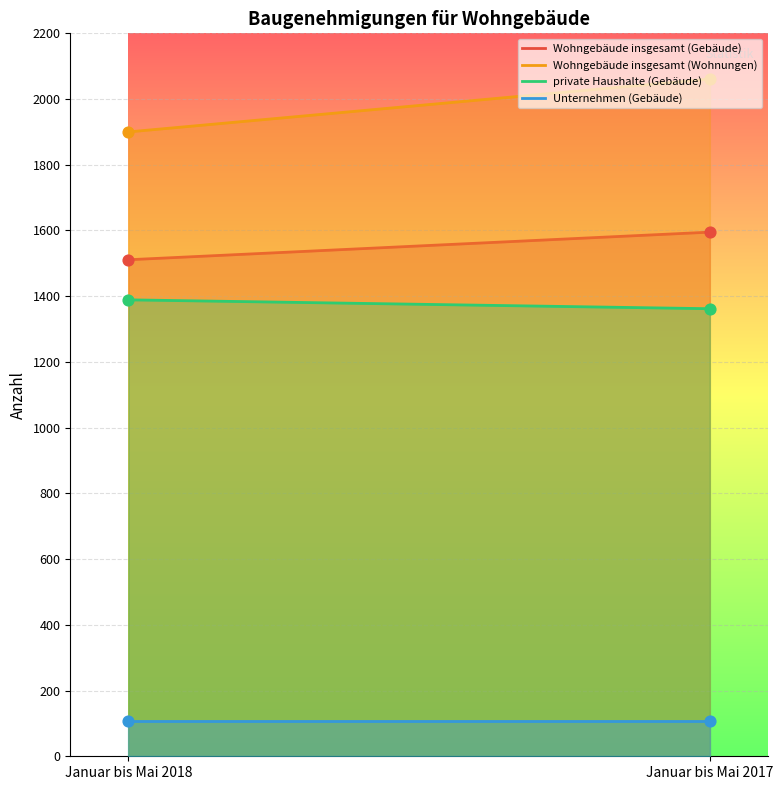

At how many categories does at least one series exceed 1646?

2